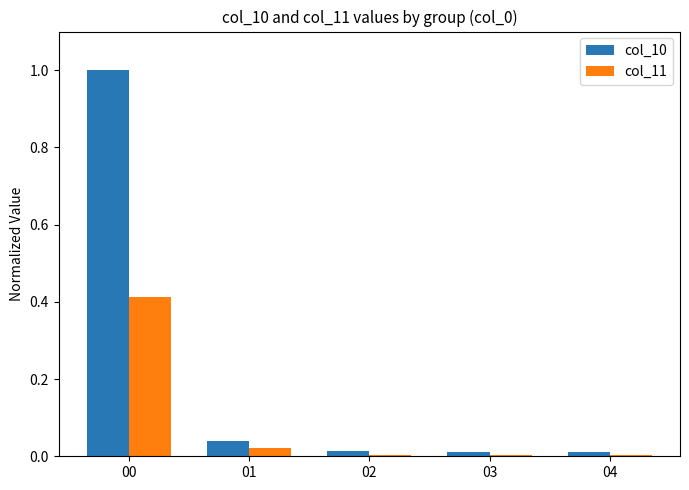

The col_11 series shows 0.0 at 02. True or false?

True